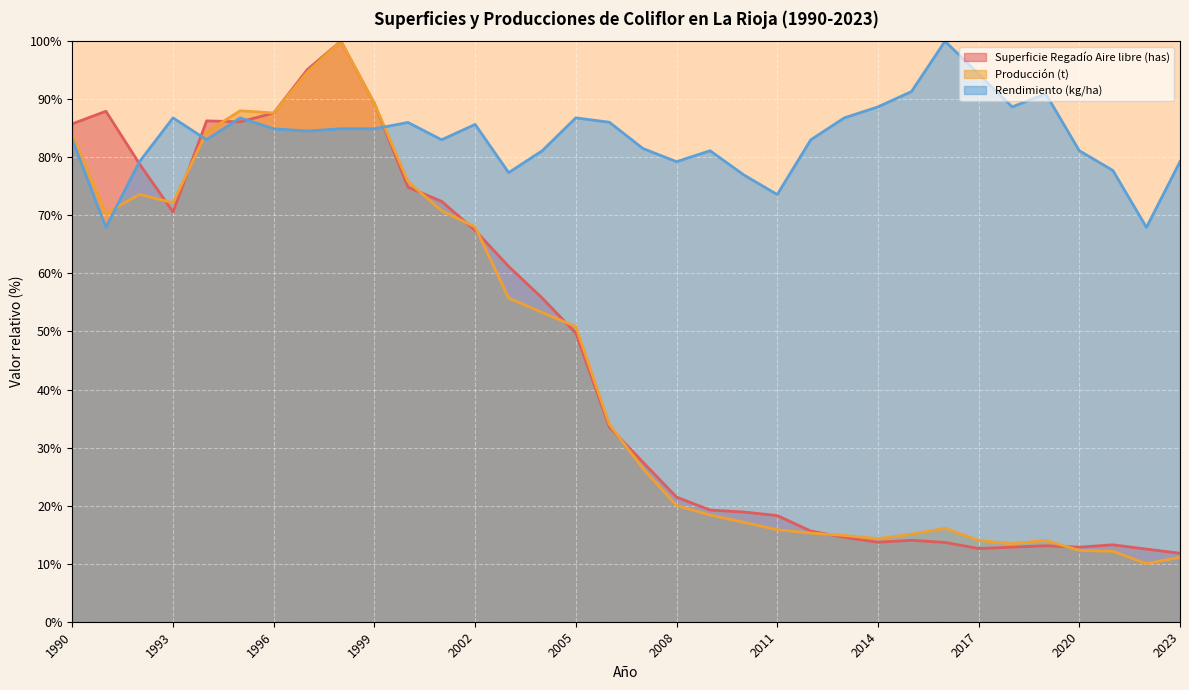

How many times do Producción (t) and Rendimiento (kg/ha) cross each other?

3